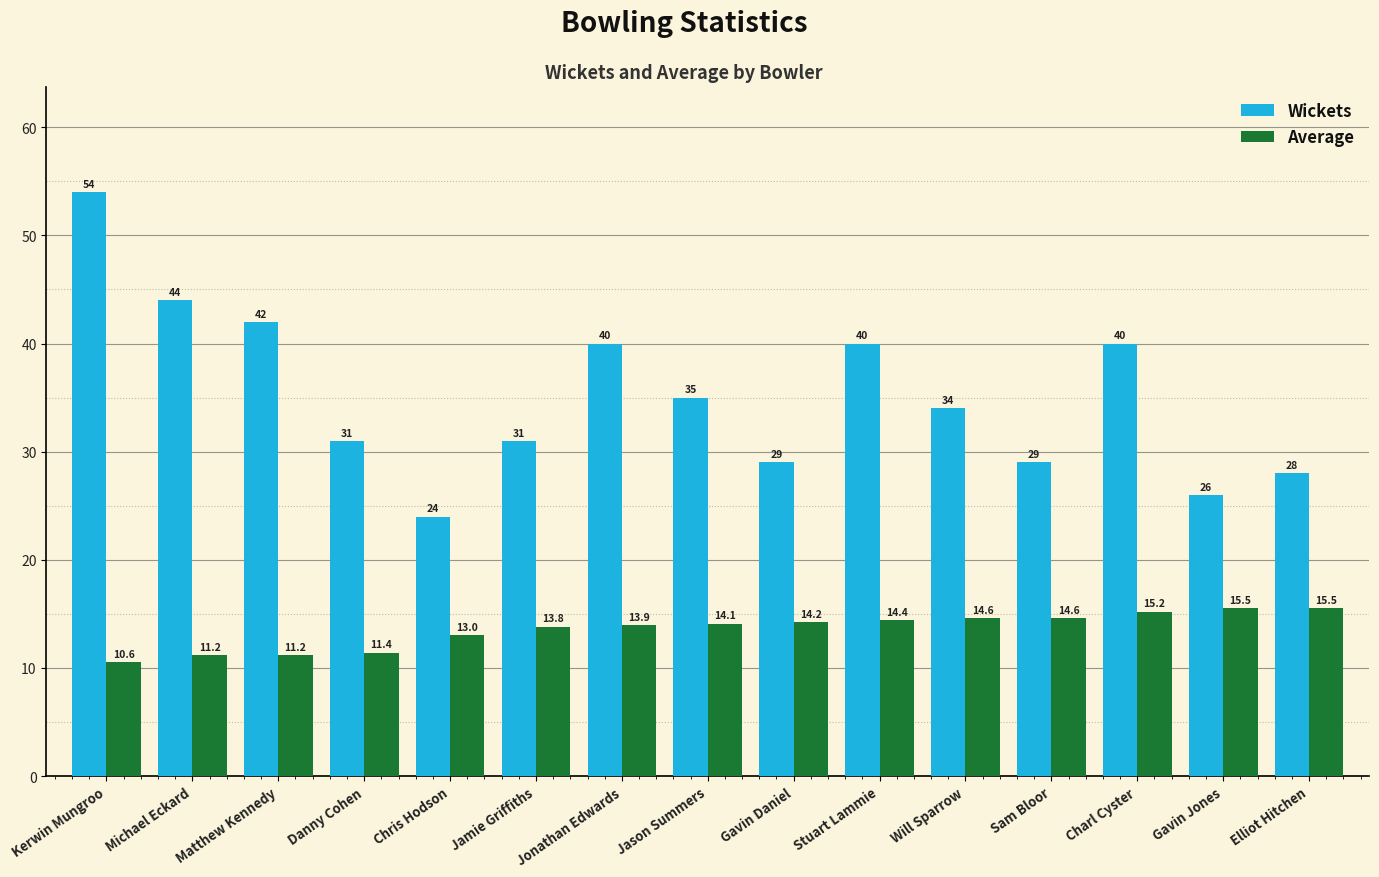

List the series in order of their peak value, lowest first.

Average, Wickets